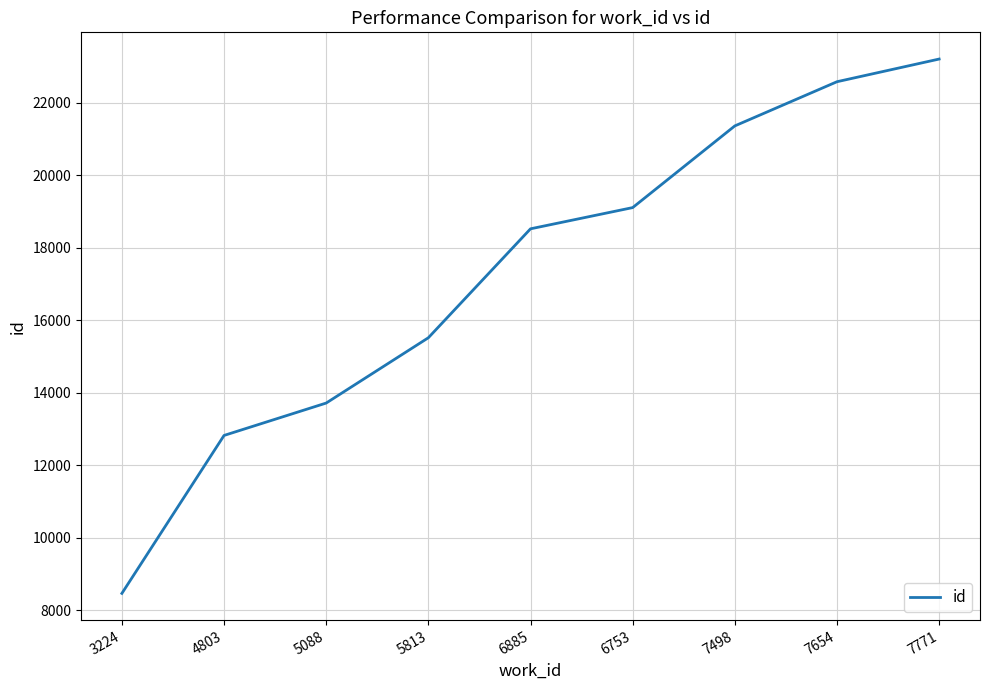

Reading left to right, what are all the values shown in this chart?

8468	12822	13715	15515	18518	19103	21355	22573	23198